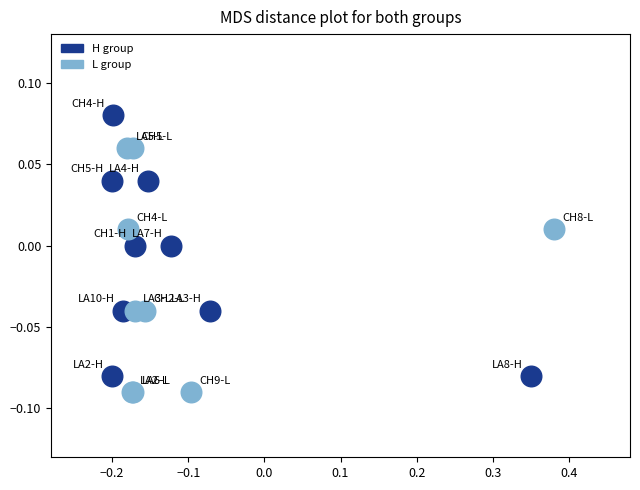

Which series reaches the maximum Y coordinate?

H group